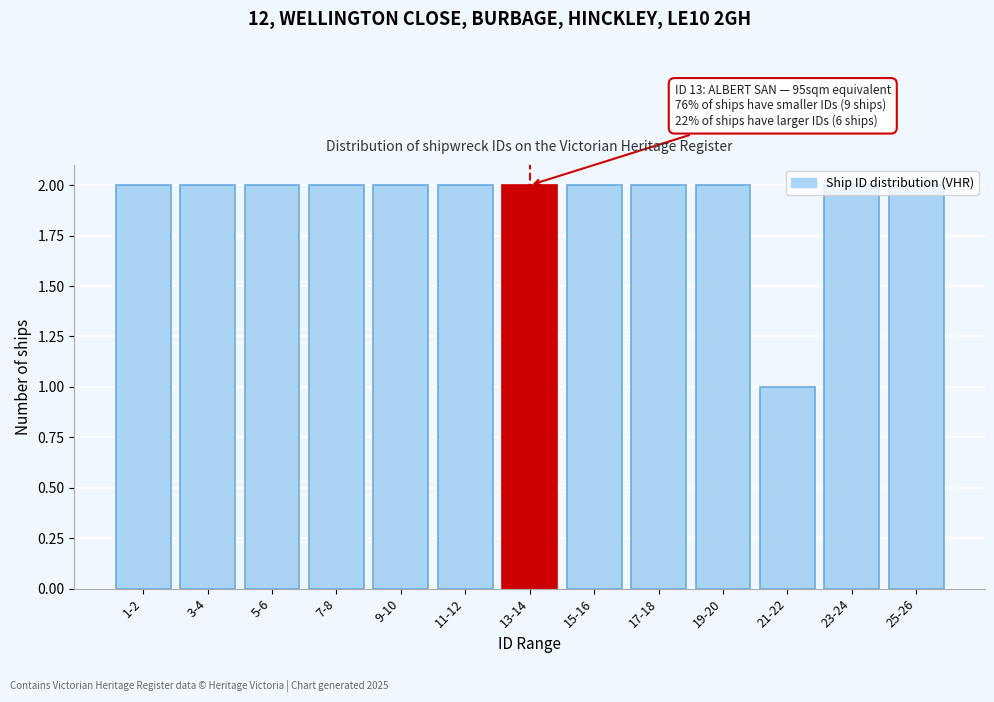

The value at 7-8 is 3. True or false?

False